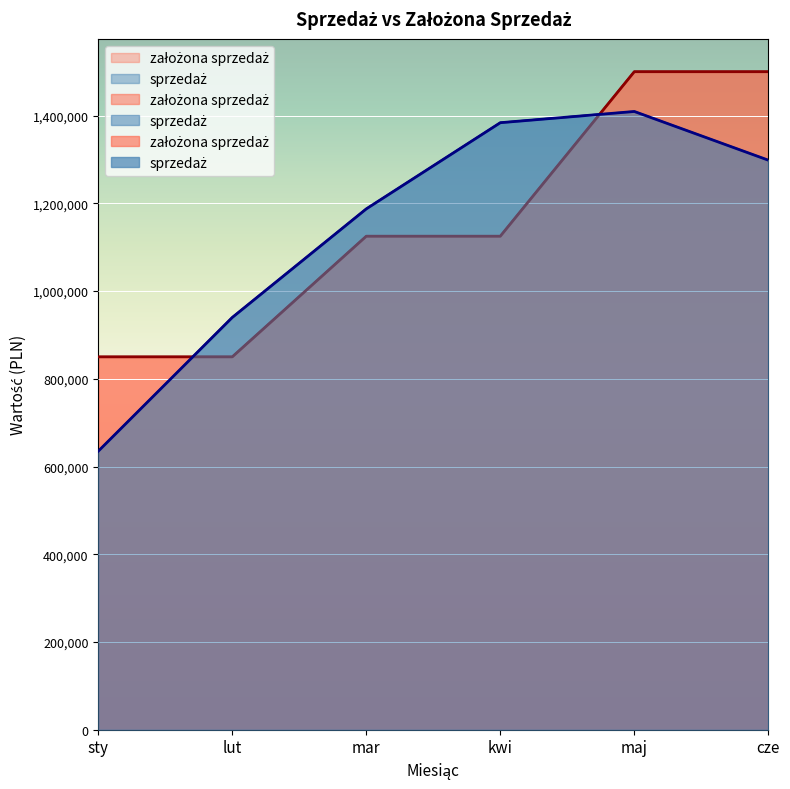

Reading left to right, what are all the values shown in this chart?

sprzedaż: sty=634993	lut=939832	mar=1187300	kwi=1383733	maj=1409311	cze=1298330
założona sprzedaż: sty=850000	lut=850000	mar=1125000	kwi=1125000	maj=1500000	cze=1500000